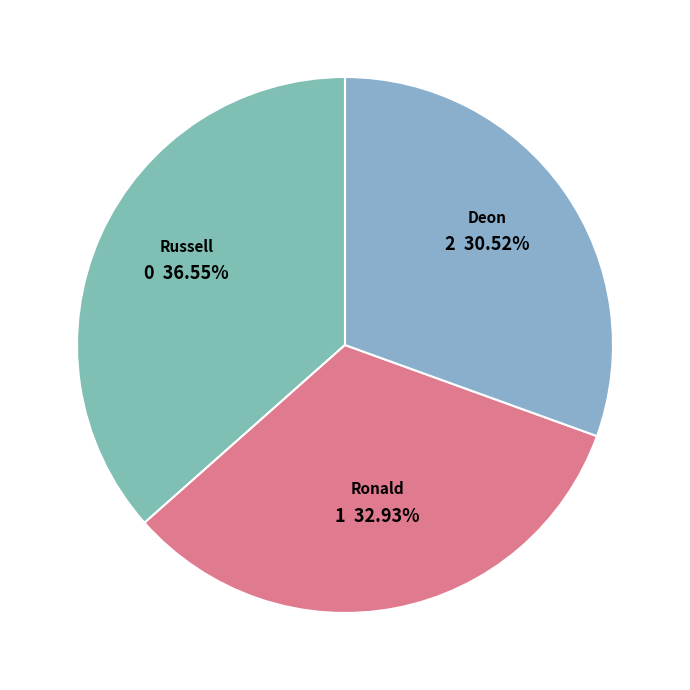

How many slices are in this pie chart?

3